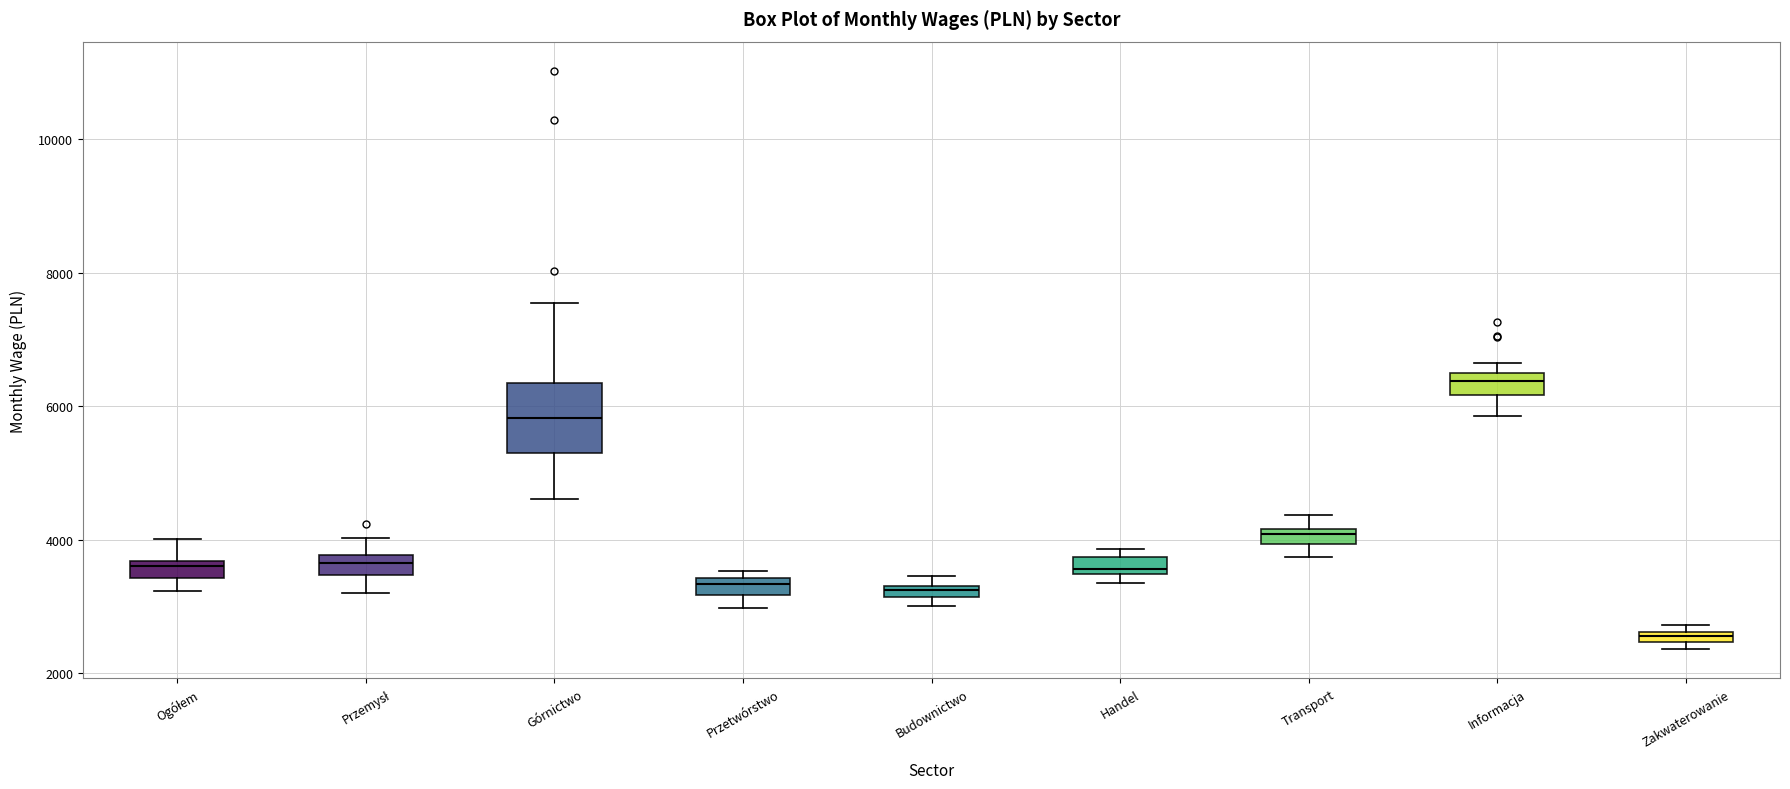

Where is the lower edge of the box for Handel on the y-axis? The values are not printed on the chart, so give them approximately, as read against the axis.

3400